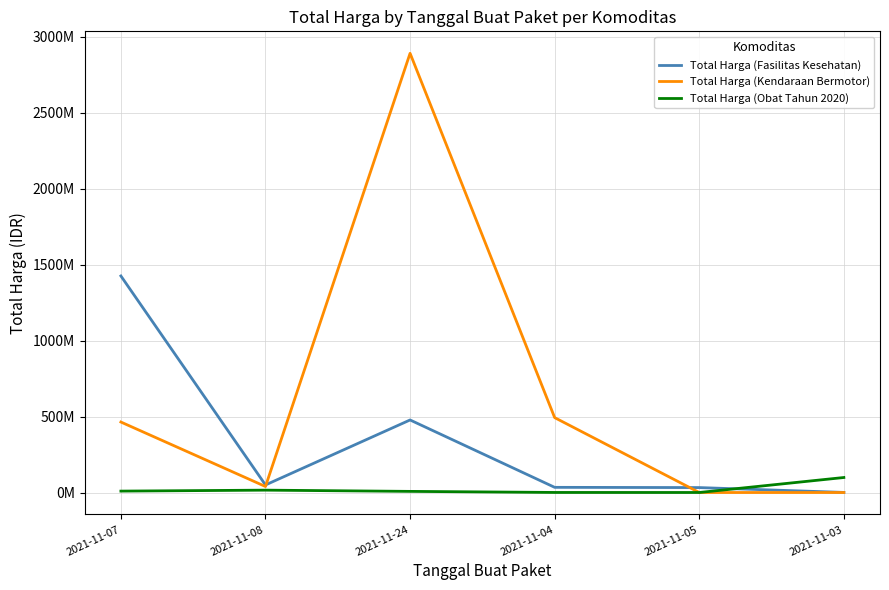

Where do Total Harga (Fasilitas Kesehatan) and Total Harga (Kendaraan Bermotor) first cross each other?

2021-11-08 and 2021-11-24